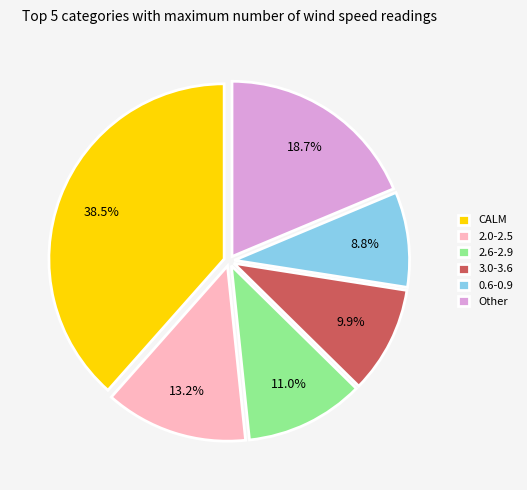

Is CALM the majority of the pie?

No